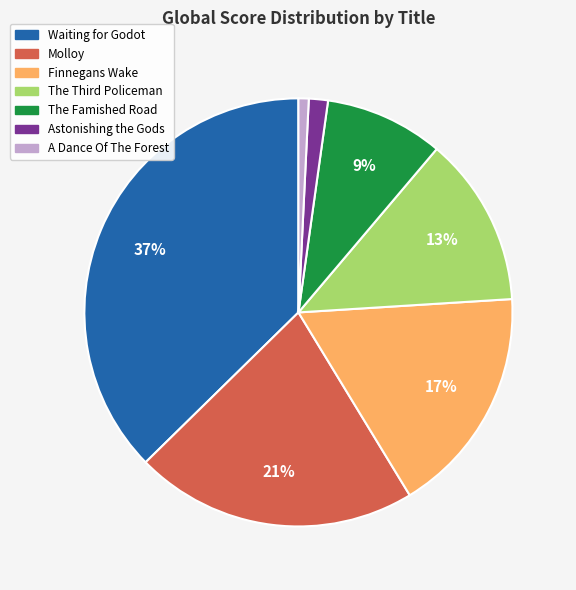

How many segments does this pie chart have?

7